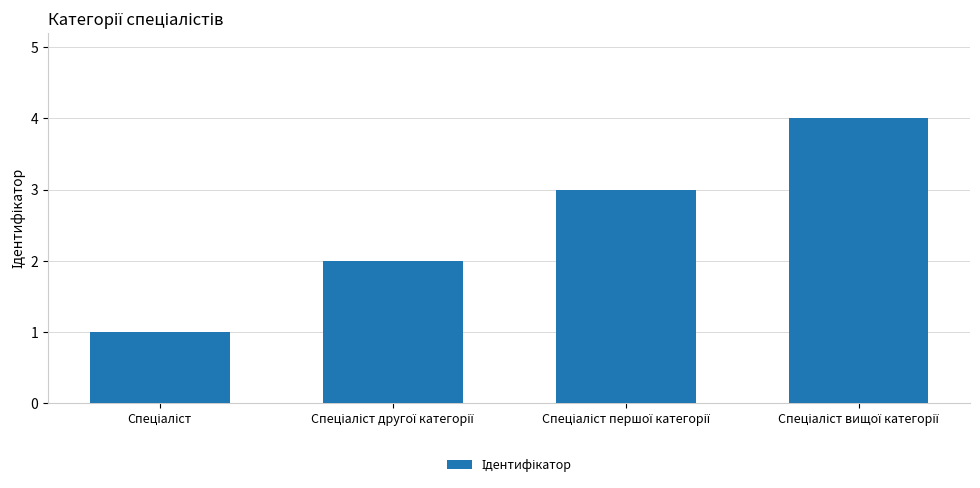

What is the sum of all values?

10